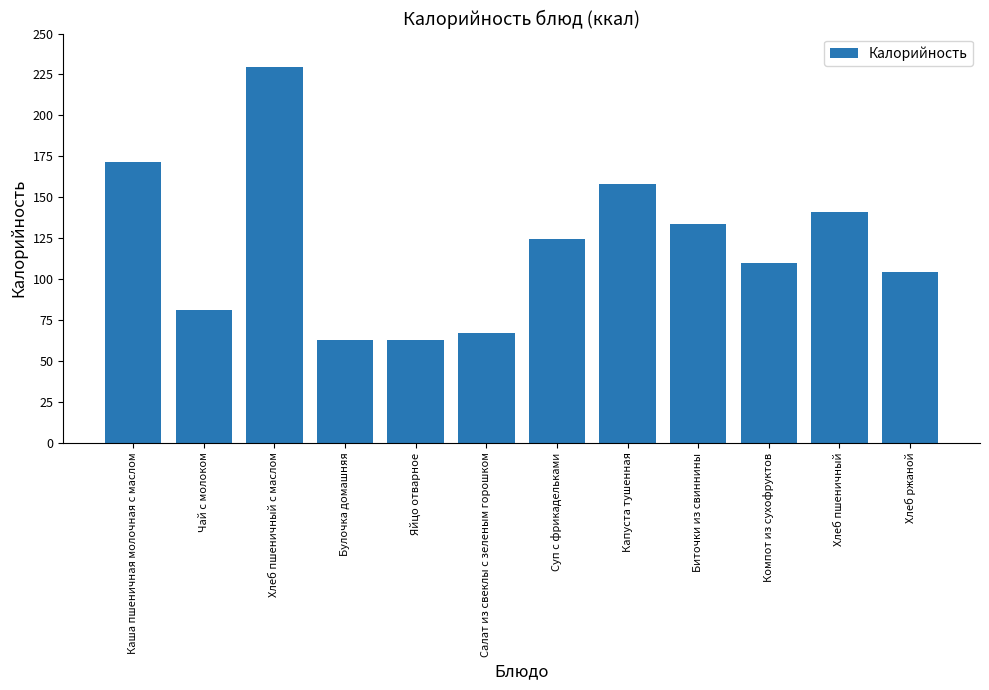

What position from the right is Яйцо отварное?

8